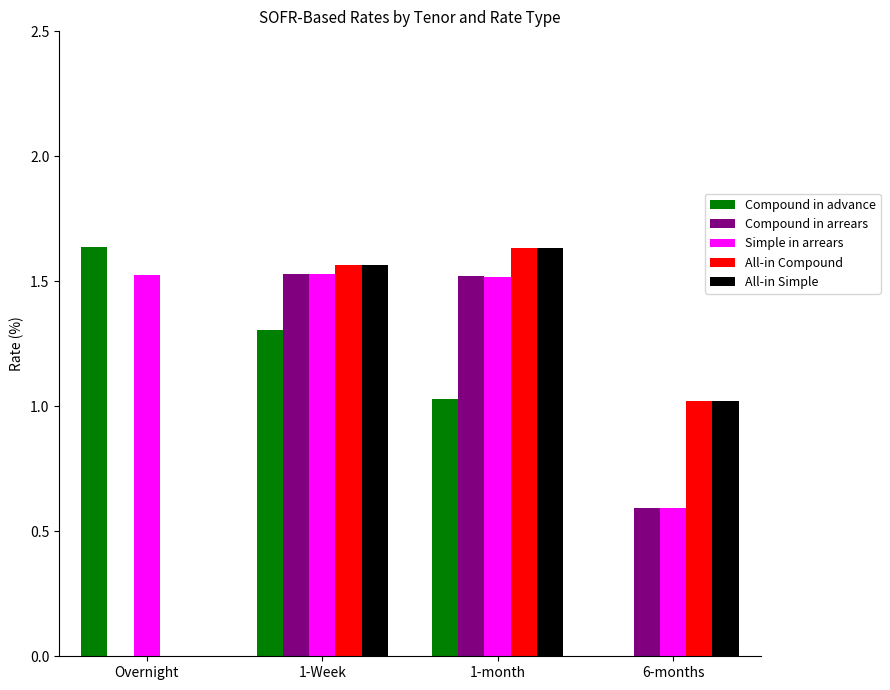

What is the sum of all Simple in arrears values?

5.2